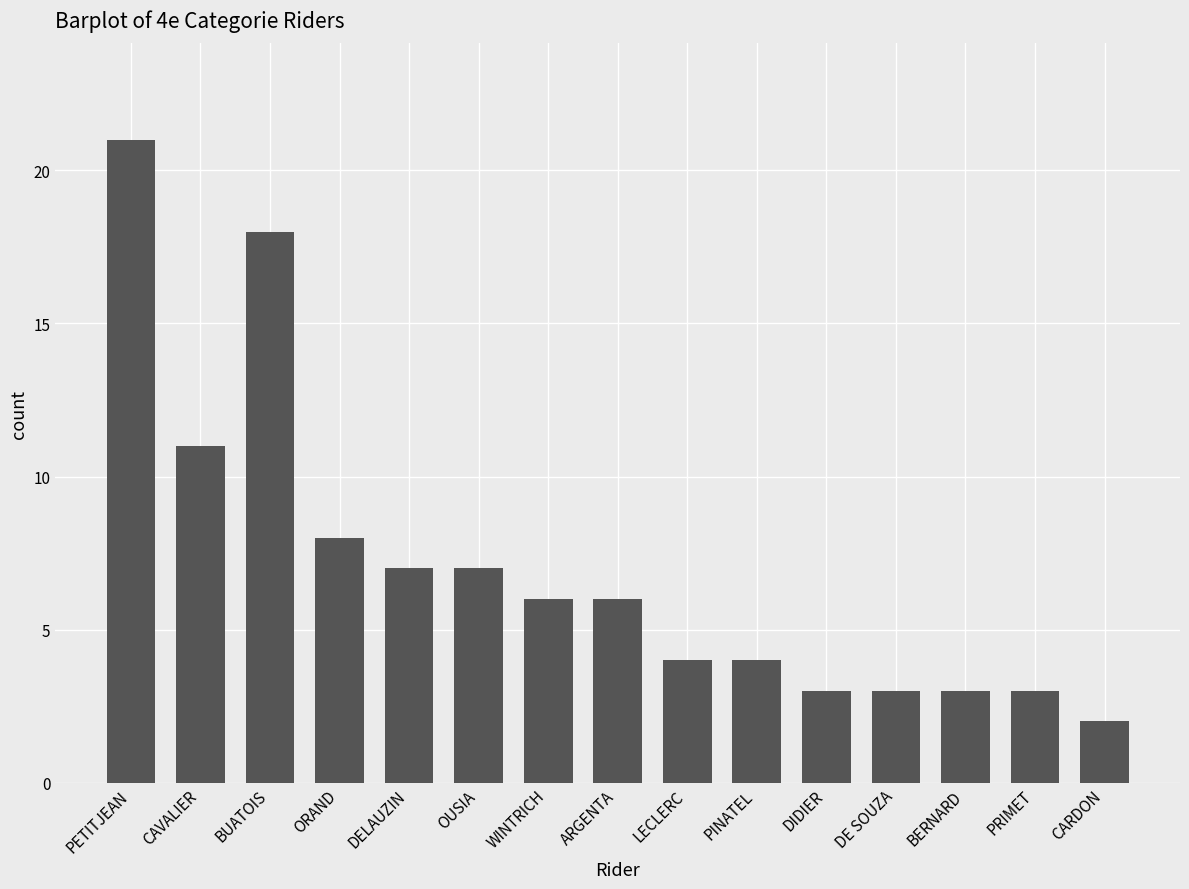

What is the value of the 2nd bar from the left?

11